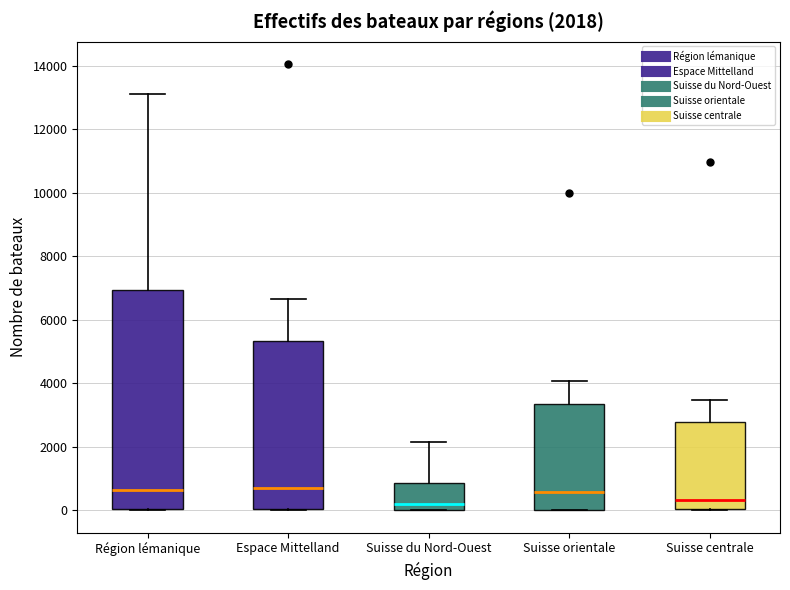

Which box is the tallest, from its lower edge to its upper edge?

Région lémanique